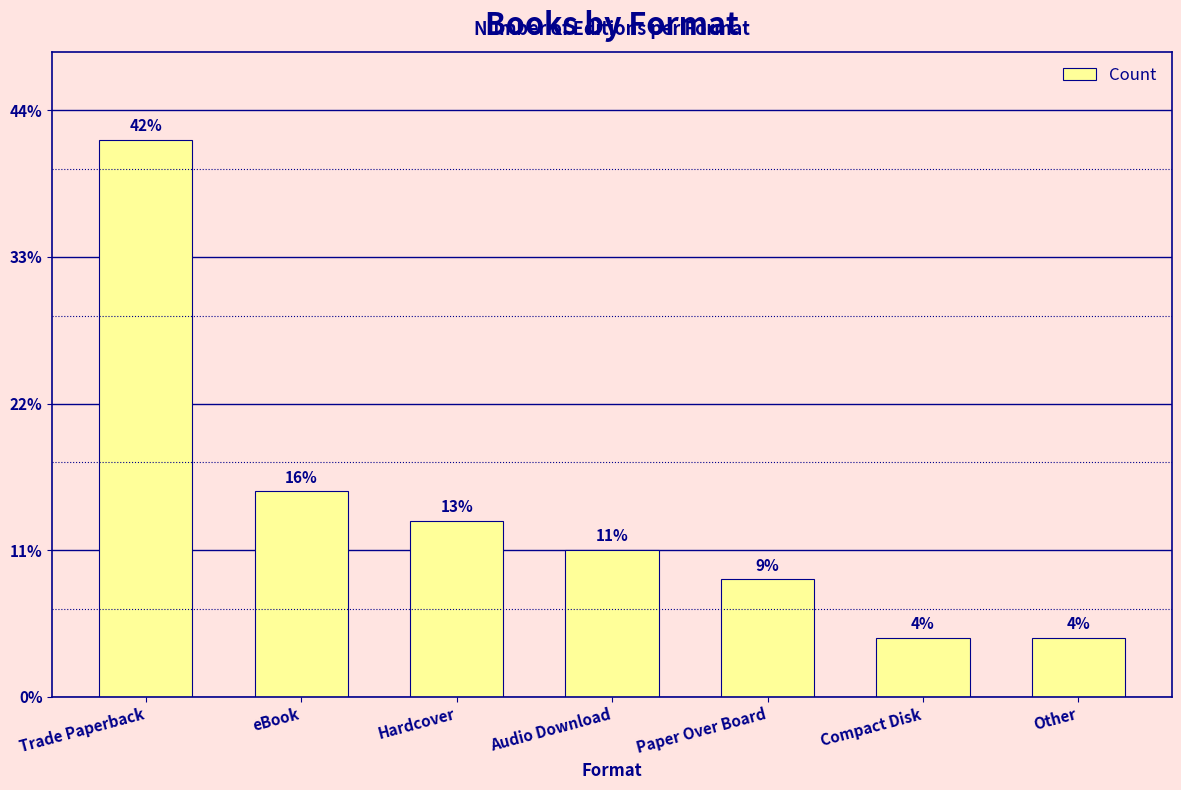

What is the label of the 1st bar from the right?

Other